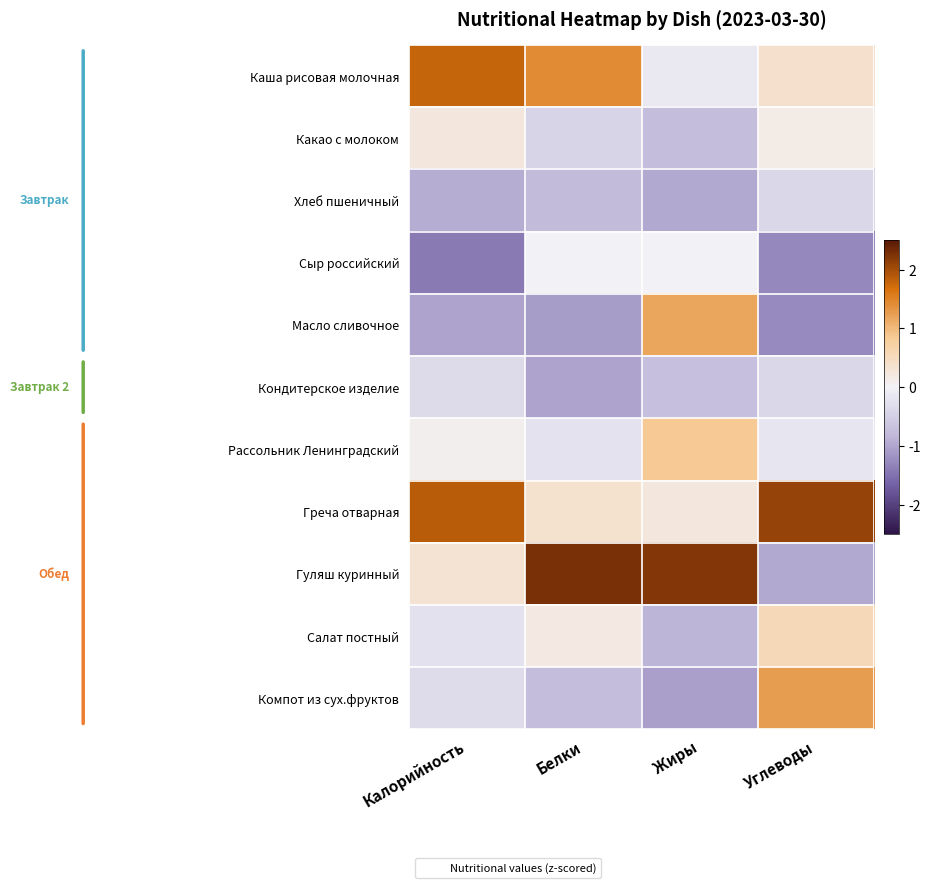

Reading left to right, list all the values displayed in this chart.

Каша рисовая молочная: Калорийность=1.8	Белки=1.4	Жиры=-0.1	Углеводы=0.4
Какао с молоком: Калорийность=0.2	Белки=-0.4	Жиры=-0.7	Углеводы=0.2
Хлеб пшеничный: Калорийность=-0.9	Белки=-0.8	Жиры=-1.0	Углеводы=-0.4
Сыр российский: Калорийность=-1.4	Белки=0.0	Жиры=0.0	Углеводы=-1.3
Масло сливочное: Калорийность=-1.0	Белки=-1.1	Жиры=1.2	Углеводы=-1.3
Кондитерское изделие: Калорийность=-0.3	Белки=-1.0	Жиры=-0.7	Углеводы=-0.4
Рассольник Ленинградский: Калорийность=0.1	Белки=-0.2	Жиры=0.9	Углеводы=-0.2
Греча отварная: Калорийность=1.9	Белки=0.4	Жиры=0.2	Углеводы=2.1
Гуляш куринный: Калорийность=0.3	Белки=2.3	Жиры=2.2	Углеводы=-1.0
Салат постный: Калорийность=-0.2	Белки=0.2	Жиры=-0.9	Углеводы=0.6
Компот из сух.фруктов: Калорийность=-0.3	Белки=-0.8	Жиры=-1.1	Углеводы=1.3